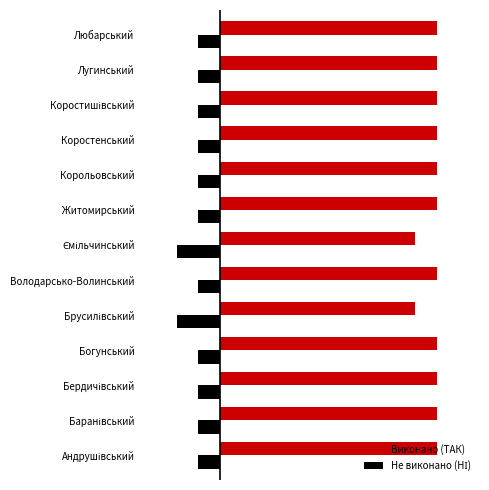

What is the sum of all Не виконано (НІ) values?

-15